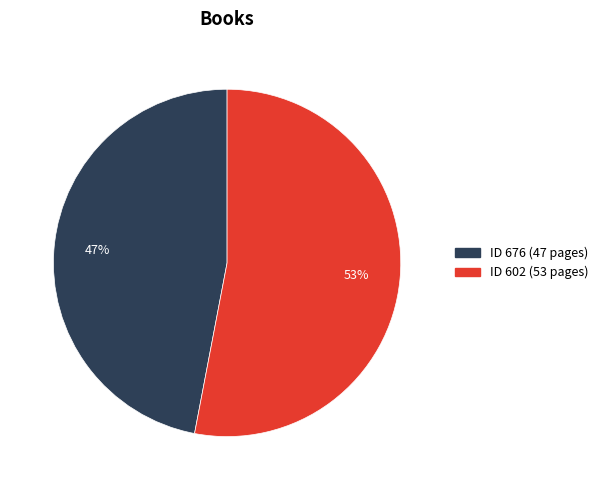

To the nearest percent, what is the average slice percentage?

50%